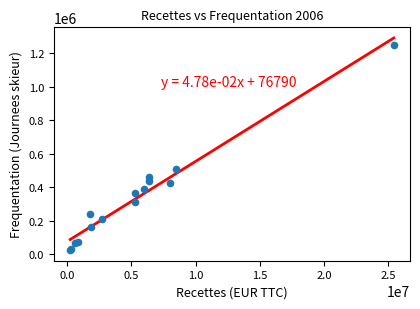

What Y value in the scatter plot is closest to 635950?

507059